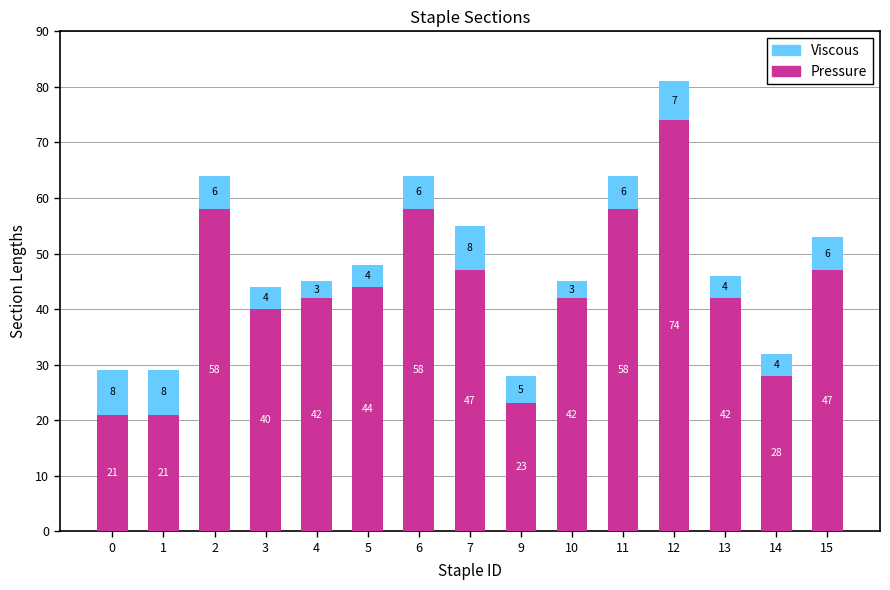

Is it true that Pressure equals 58 at 11?

True